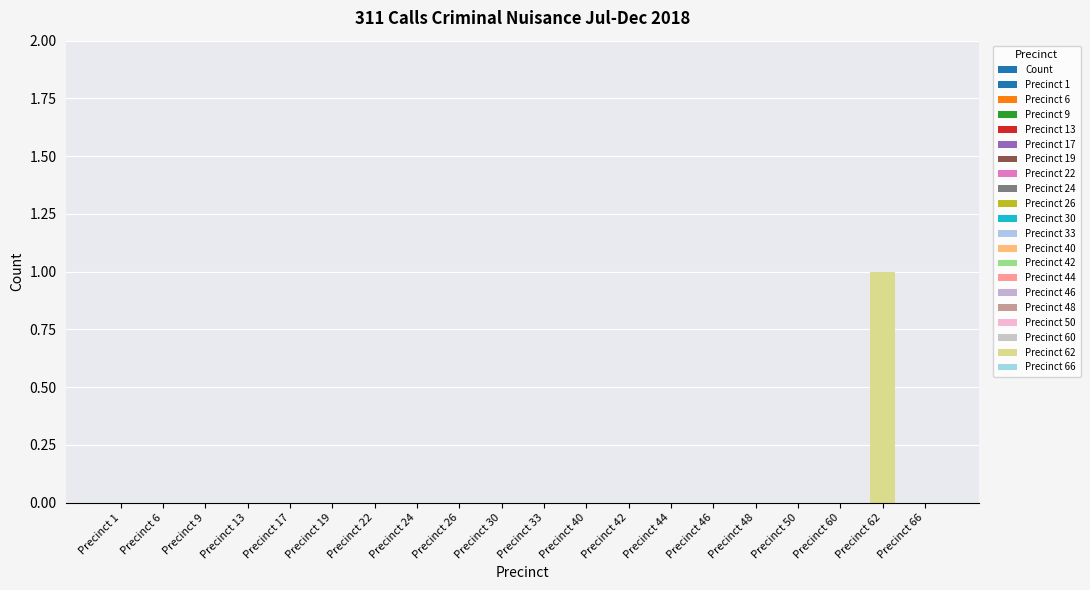

Between Precinct 19 and Precinct 24, which is larger?

Precinct 19